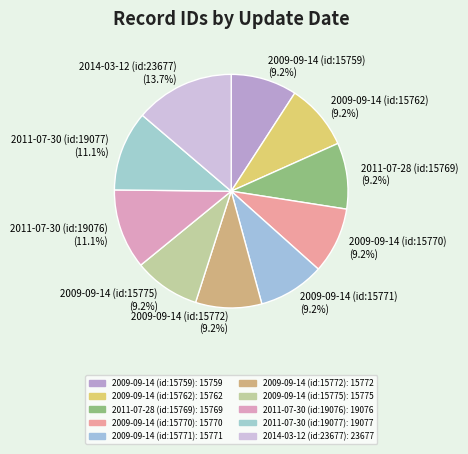

Approximately how many times larger is the value at 2009-09-14 (id:15770) compared to 2009-09-14 (id:15771)?

1.0